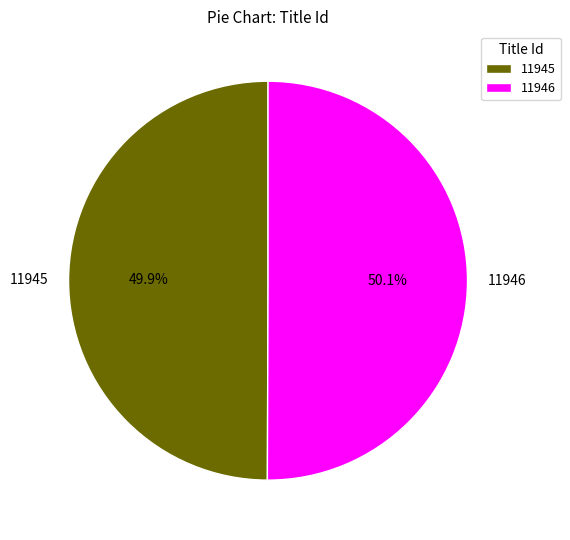

What is the ratio of the value at 11946 to the value at 11945?

1.0